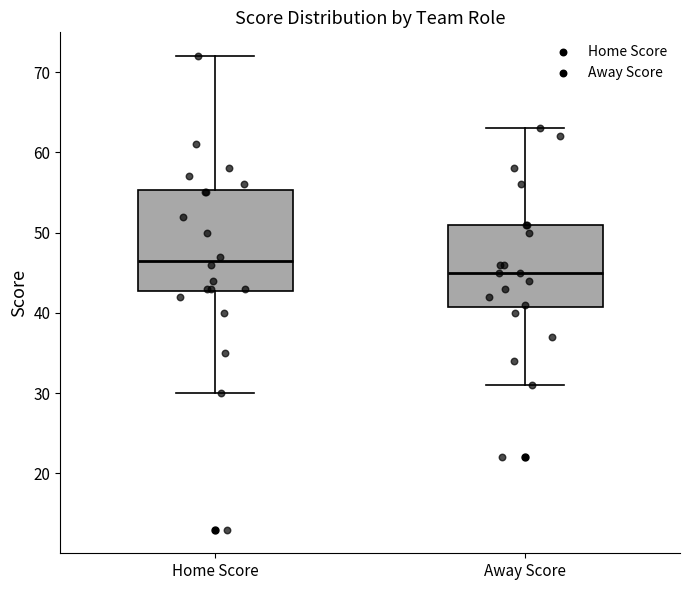

Which box is the tallest, from its lower edge to its upper edge?

Home Score